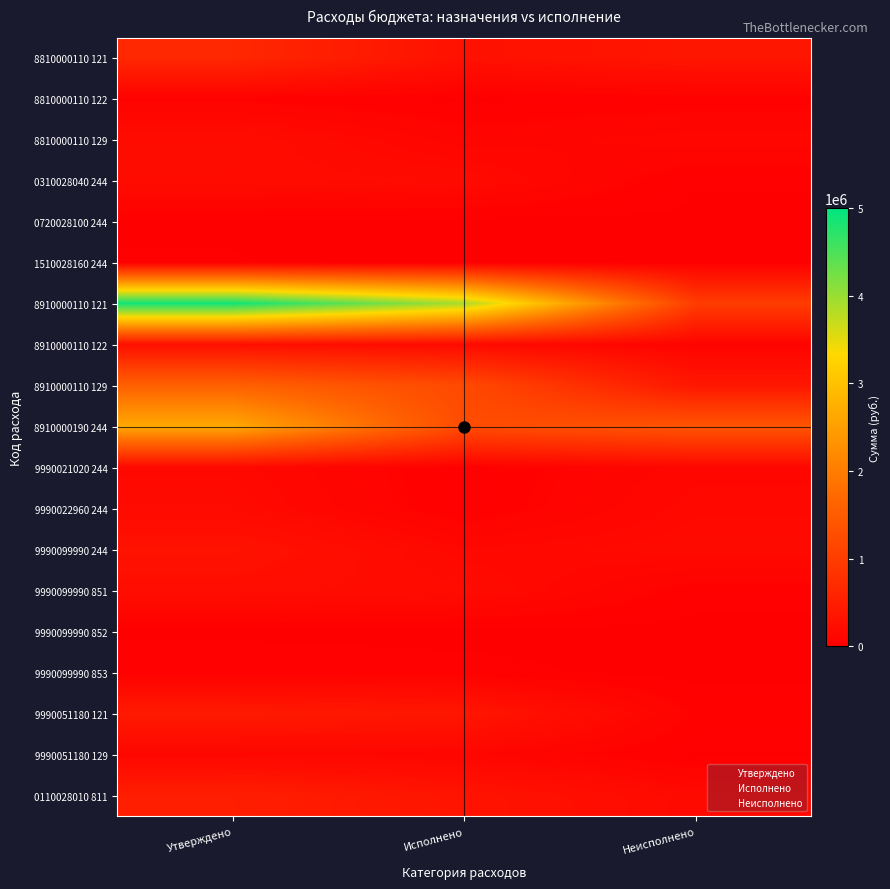

Reading left to right, transcribe all the data shown in this chart.

8810000110 121: Утверждено=656600.0	Исполнено=288518.2	Неисполнено=368081.8
8810000110 122: Утверждено=50800.0	Исполнено=12665.0	Неисполнено=38135.0
8810000110 129: Утверждено=213600.0	Исполнено=89749.3	Неисполнено=123850.7
0310028040 244: Утверждено=204000.0	Исполнено=181386.0	Неисполнено=22614.0
0720028100 244: Утверждено=16400.0	Исполнено=4000.0	Неисполнено=12400.0
1510028160 244: Утверждено=21000.0	Исполнено=6000.0	Неисполнено=15000.0
8910000110 121: Утверждено=4878500.0	Исполнено=3878609.9	Неисполнено=999890.1
8910000110 122: Утверждено=252100.0	Исполнено=178891.0	Неисполнено=73209.0
8910000110 129: Утверждено=1581000.0	Исполнено=1204106.2	Неисполнено=376893.8
8910000190 244: Утверждено=2639200.0	Исполнено=1249058.1	Неисполнено=1390141.9
9990021020 244: Утверждено=150000.0	Исполнено=25573.1	Неисполнено=124426.9
9990022960 244: Утверждено=175000.0	Исполнено=24070.8	Неисполнено=150929.2
9990099990 244: Утверждено=312800.0	Исполнено=138456.7	Неисполнено=174343.3
9990099990 851: Утверждено=230100.0	Исполнено=192437.0	Неисполнено=37663.0
9990099990 852: Утверждено=15000.0	Исполнено=8213.3	Неисполнено=6786.7
9990099990 853: Утверждено=36900.0	Исполнено=32016.5	Неисполнено=4883.5
9990051180 121: Утверждено=424900.0	Исполнено=371846.7	Неисполнено=53053.3
9990051180 129: Утверждено=125400.0	Исполнено=108665.9	Неисполнено=16734.1
0110028010 811: Утверждено=500000.0	Исполнено=335526.3	Неисполнено=164473.7